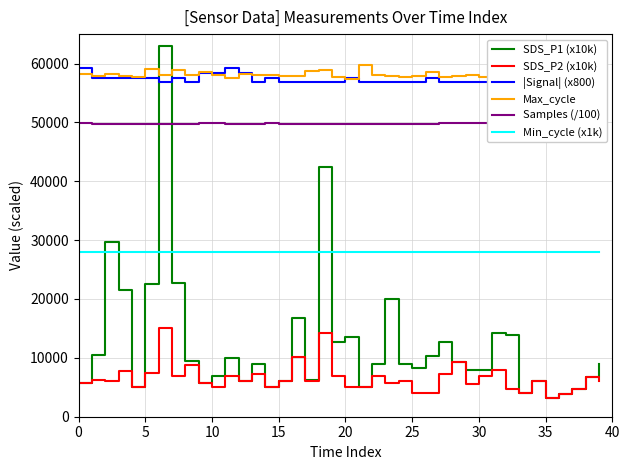

True or false: Min_cycle (x1k) and Max_cycle intersect in this chart.

False